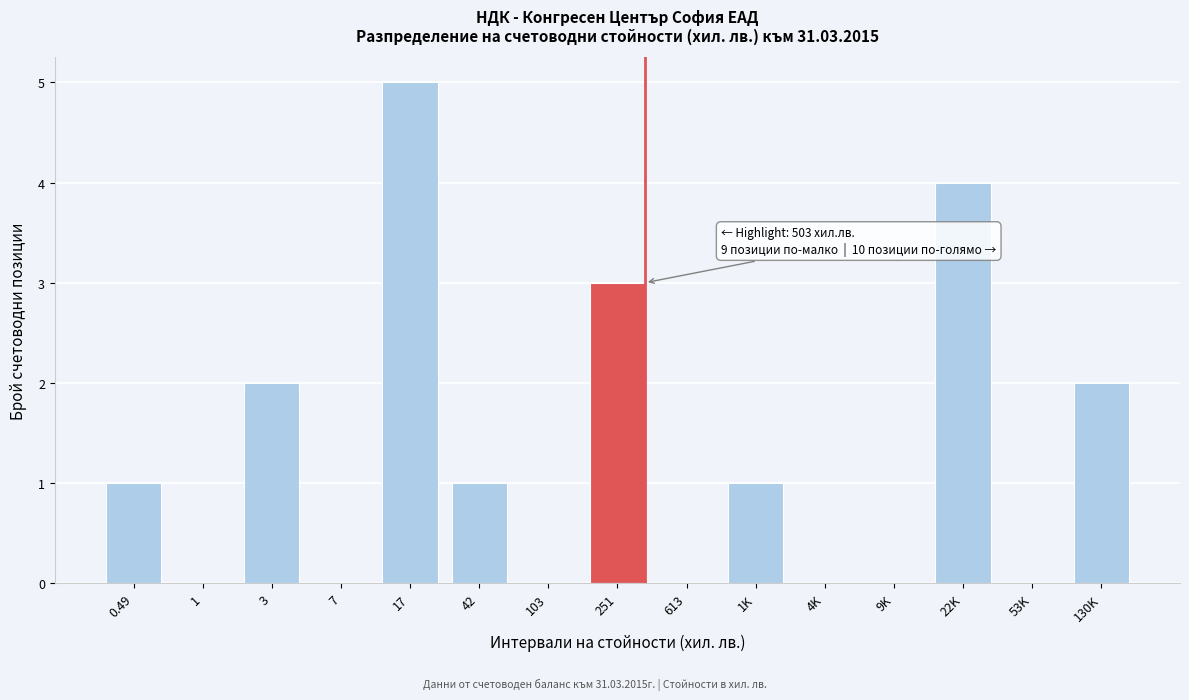

Reading right to left, extract all data points from this chart.

130K=2	53K=0	22K=4	9K=0	4K=0	1K=1	613=0	251=3	103=0	42=1	17=5	7=0	3=2	1=0	0.49=1